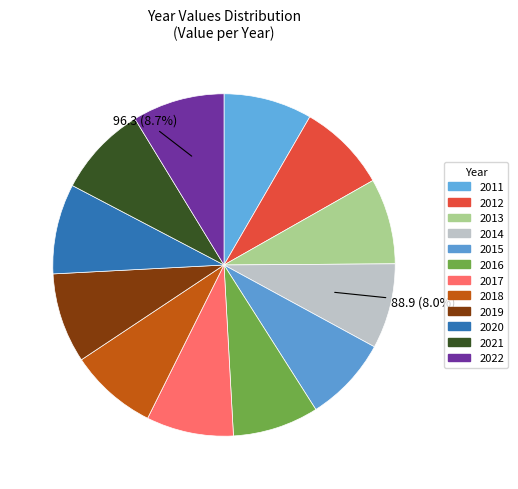

Count the number of slices in the pie.

12